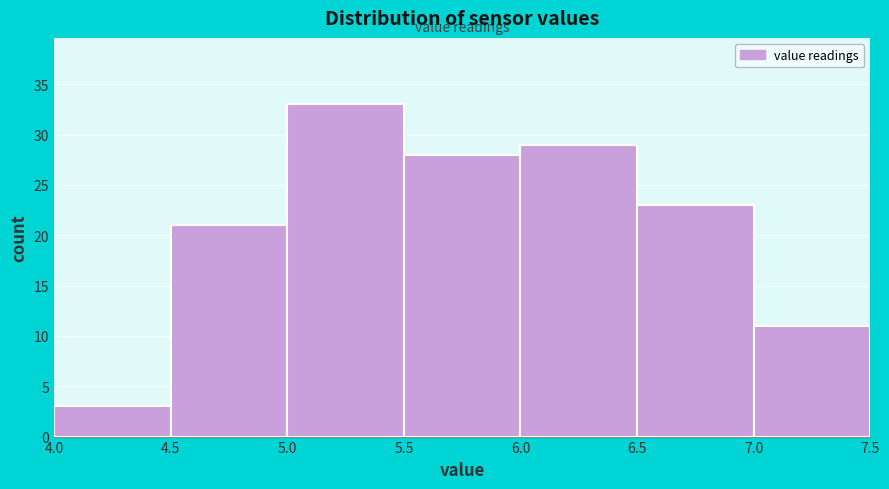

Reading left to right, list every bar in this chart as the range it spans on the x-axis followed by its height. The values are not printed on the chart, so give them approximately, as read against the axis.

4.0 to 4.5: 3
4.5 to 5.0: 21
5.0 to 5.5: 33
5.5 to 6.0: 28
6.0 to 6.5: 29
6.5 to 7.0: 23
7.0 to 7.5: 11